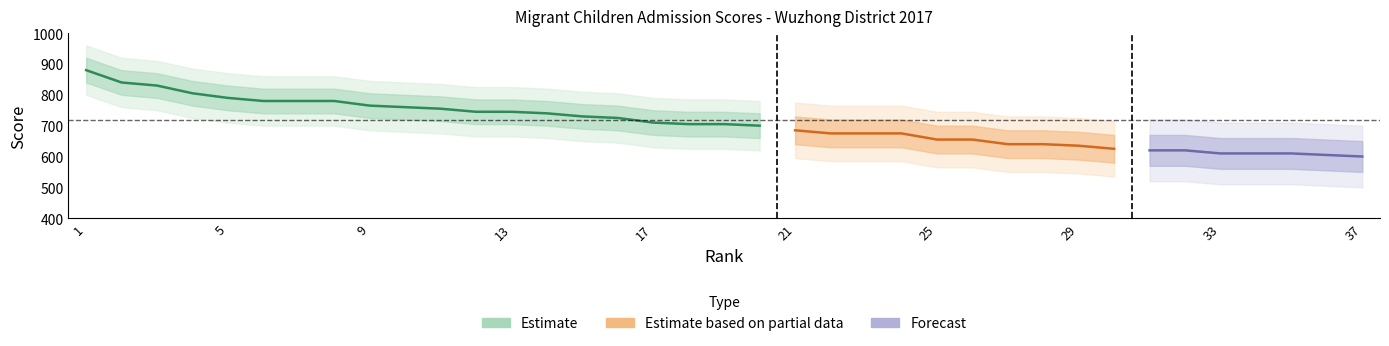

At which category is the sum across all series the highest?

1